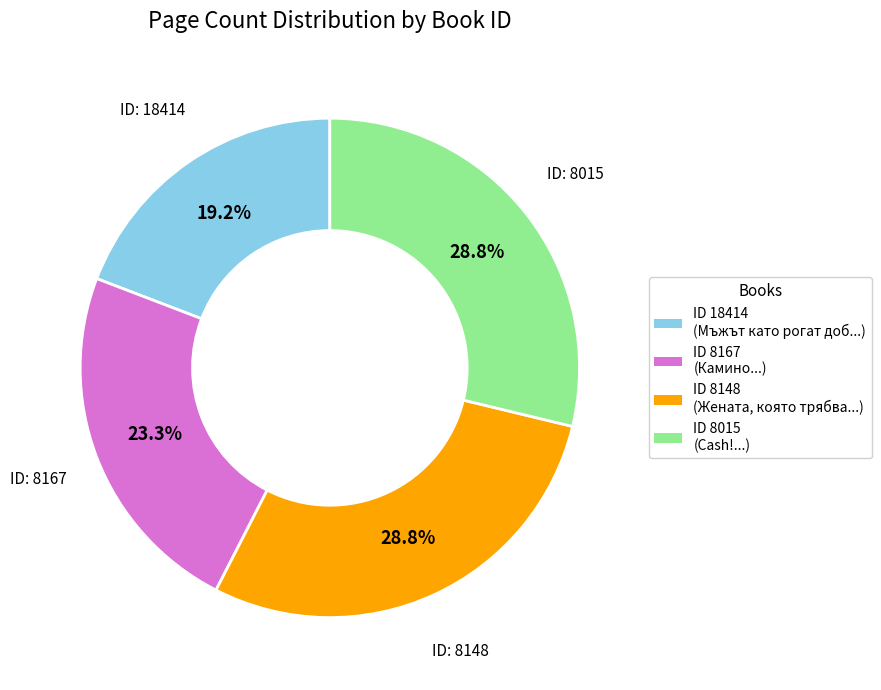

Is there a majority slice in this chart?

No